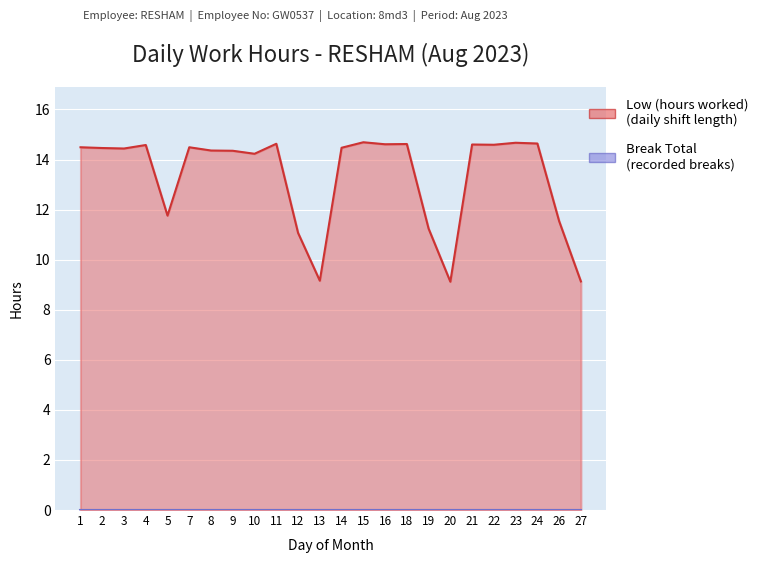

Count the number of categories in the chart.

24